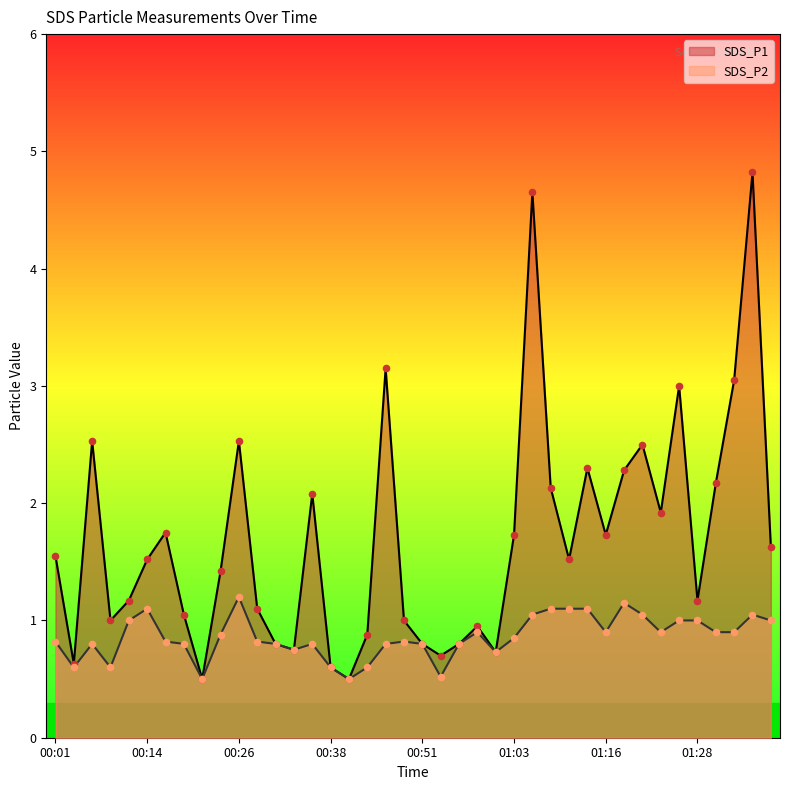

Which series reaches the maximum Y coordinate?

SDS_P1